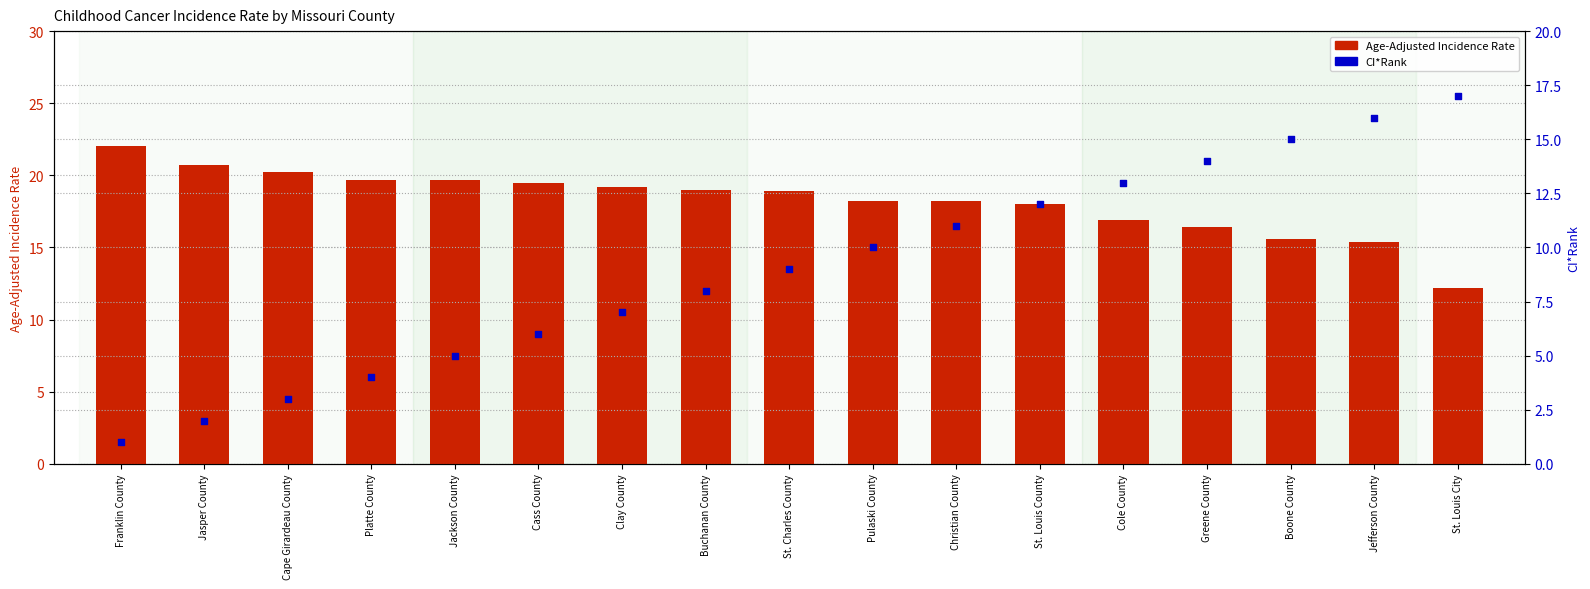

Which series reaches the maximum Y coordinate?

Age-Adjusted Incidence Rate